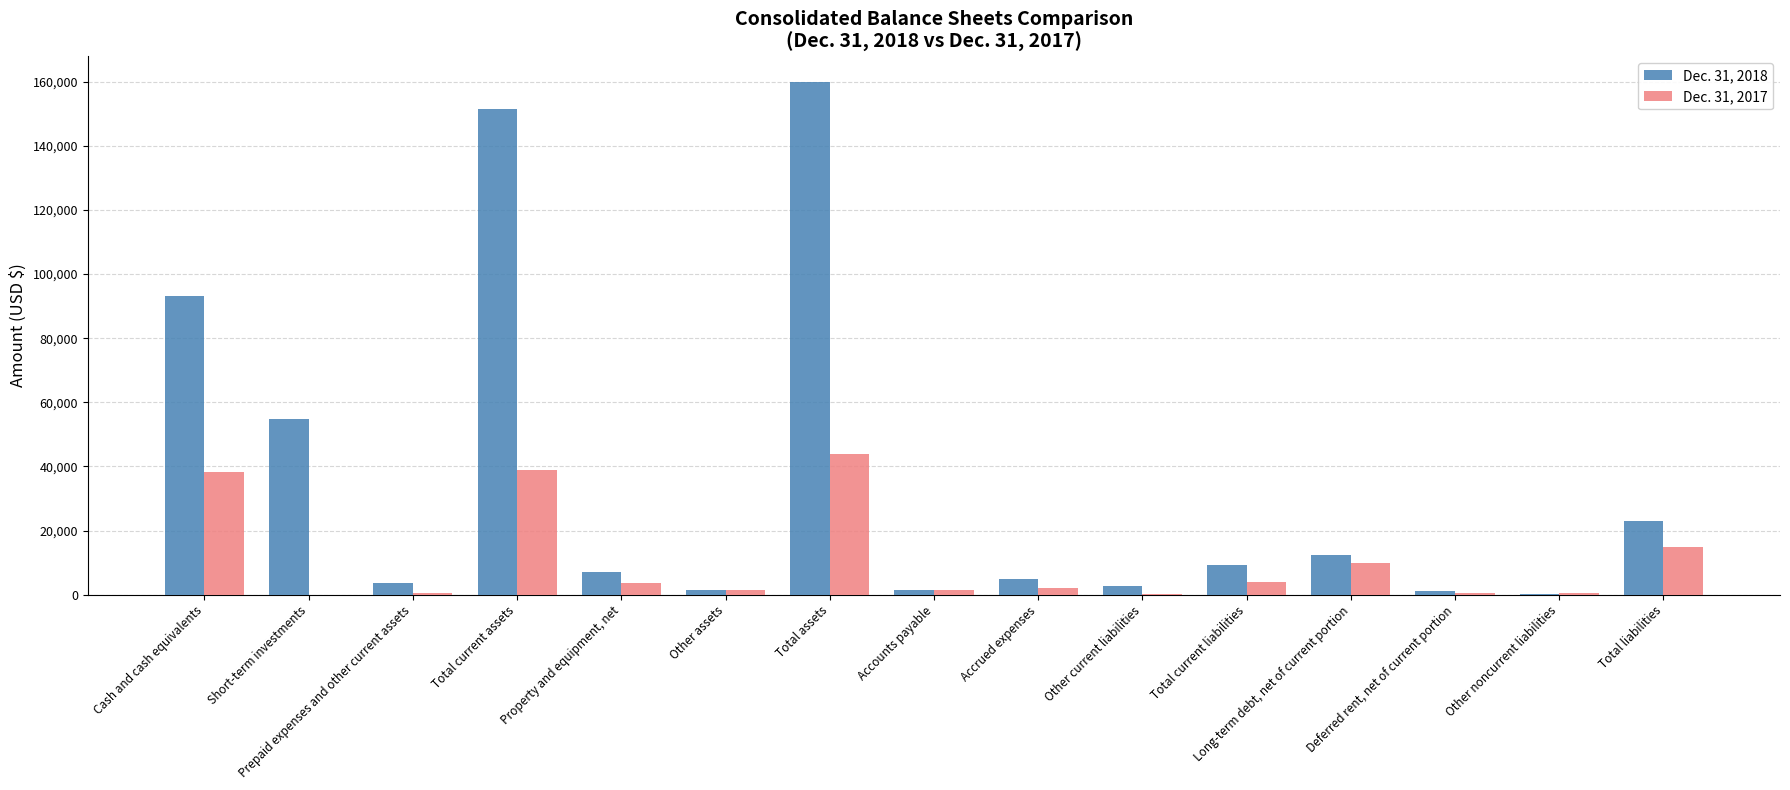

Which series has the largest total across all categories?

Dec. 31, 2018